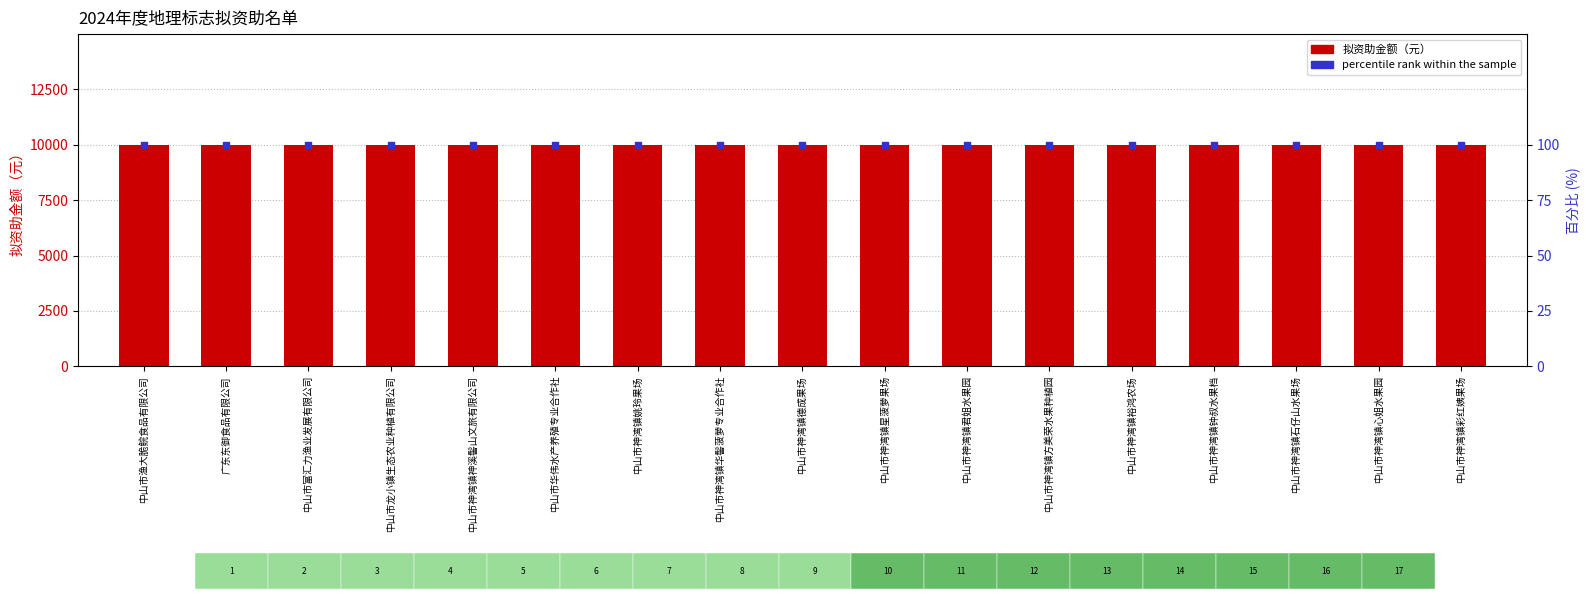

Which series contains the lowest Y value?

percentile rank within the sample